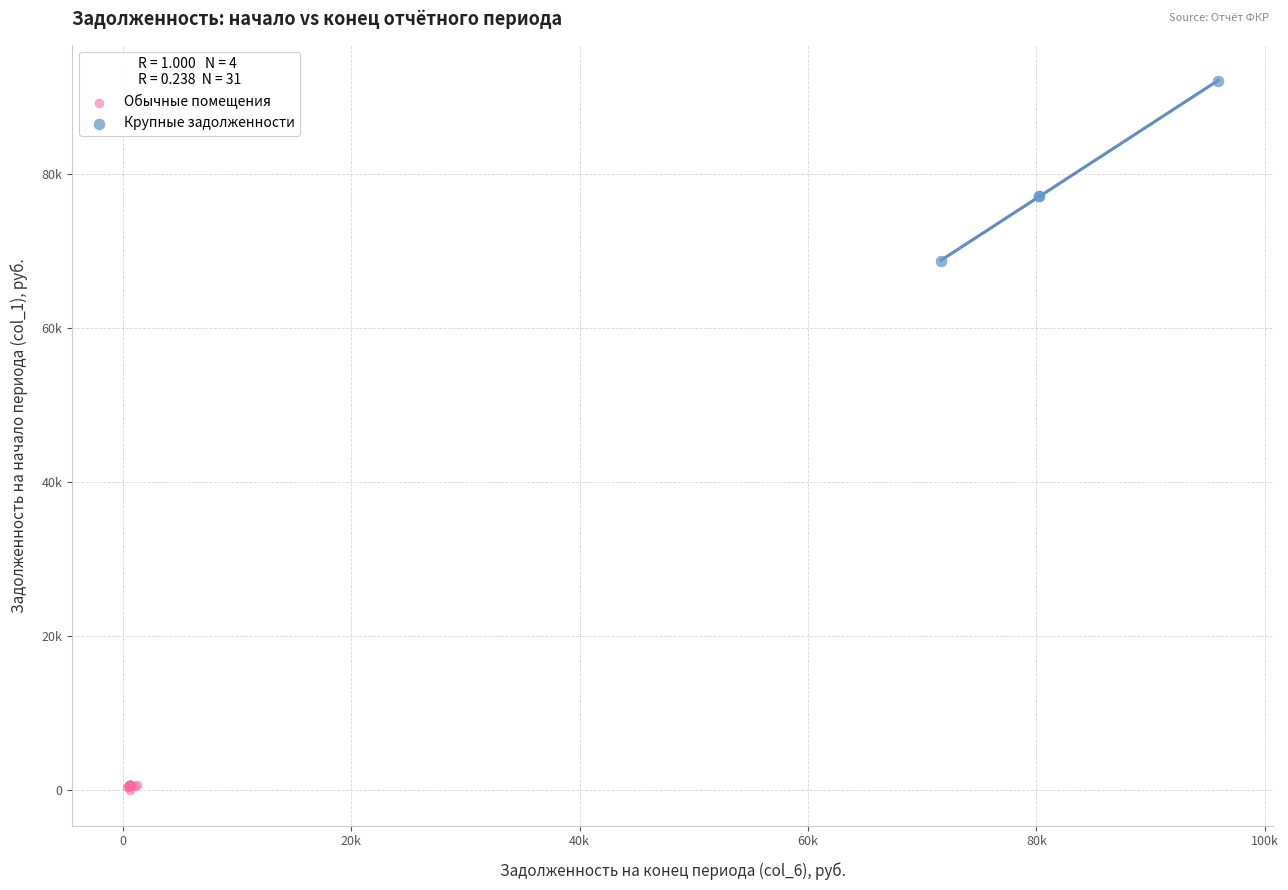

Which series contains the lowest Y value?

Обычные помещения